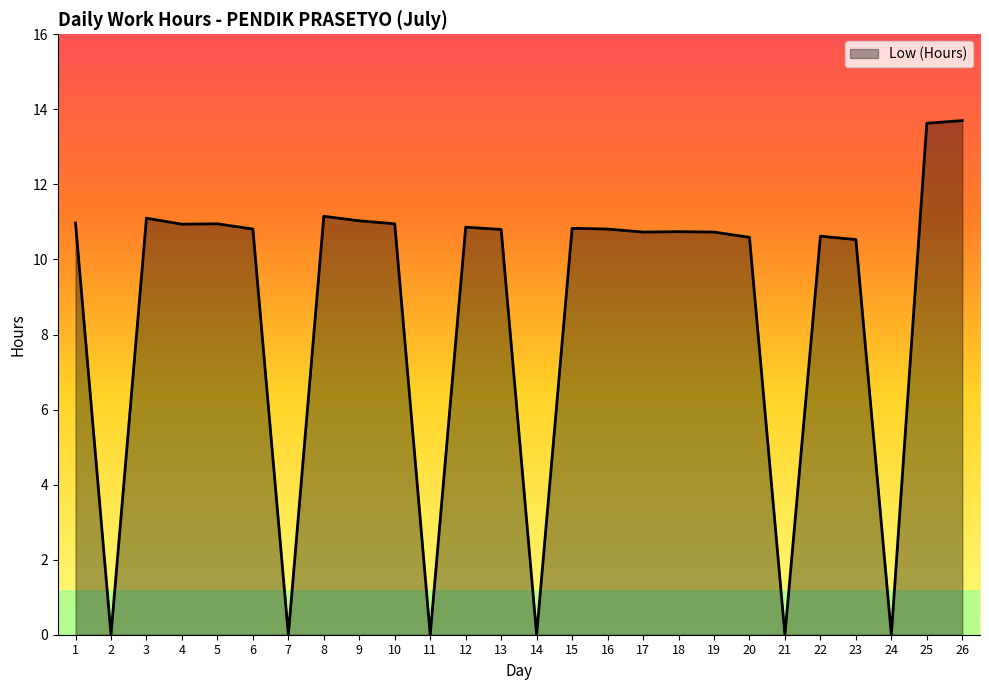

What value does the data have at 16?

10.8